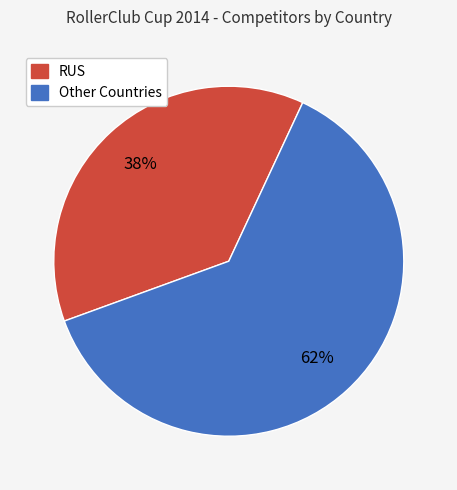

Is there a majority slice in this chart?

Yes